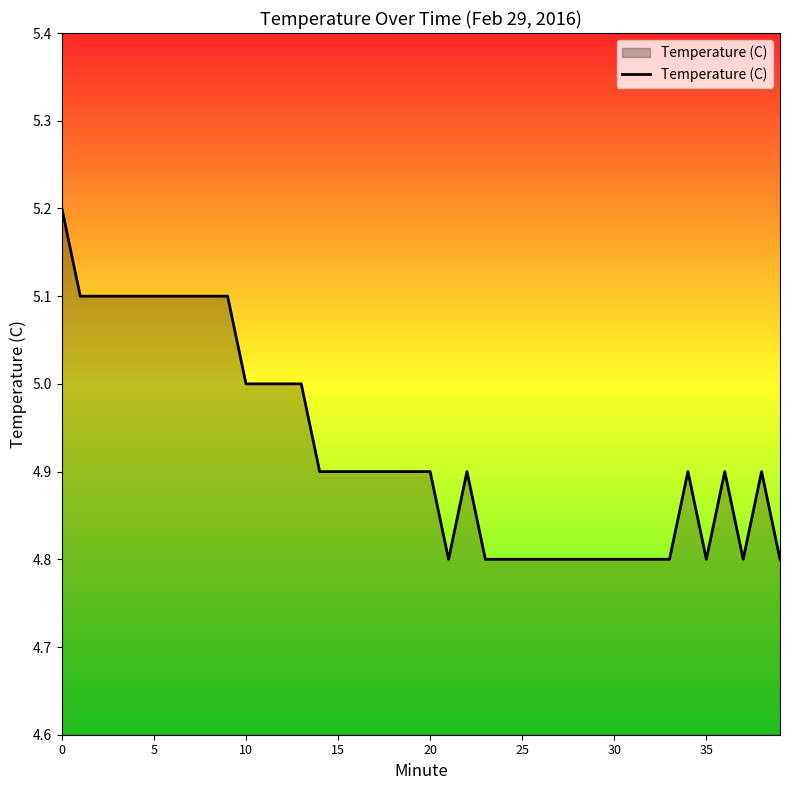

What is the smallest value displayed?

4.8